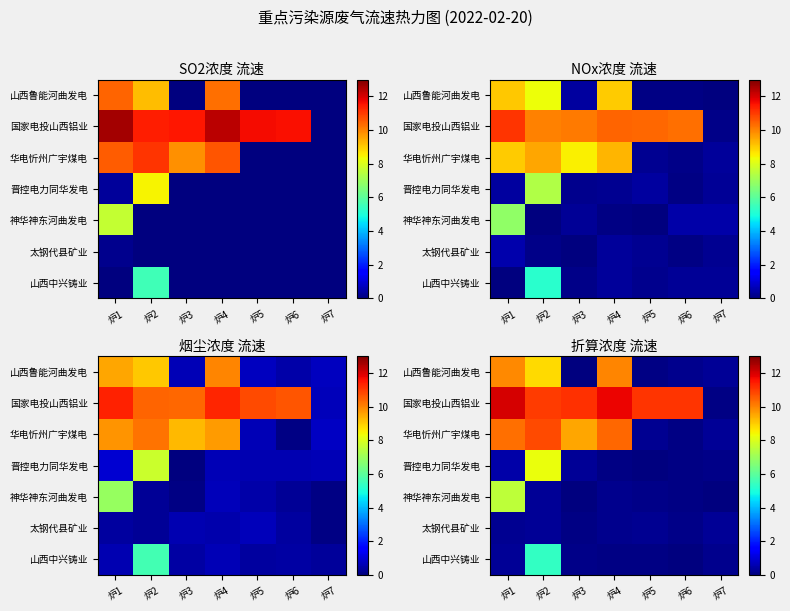

Which series has the widest spread of values?

国家电投山西铝业